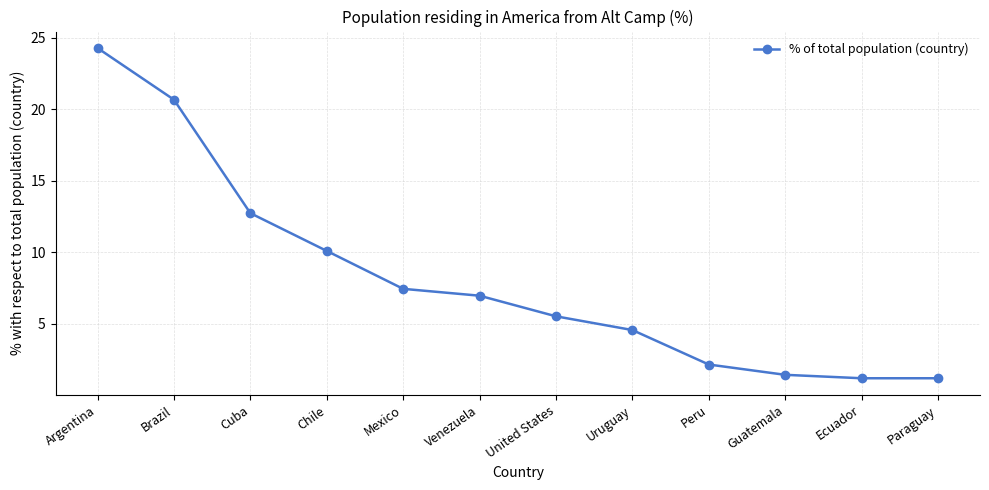

At which label is the value closest to 12?

Cuba